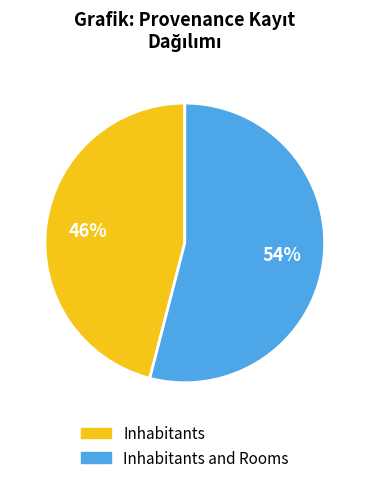

To the nearest percent, what is the difference between the largest and smallest slice percentages?

8%